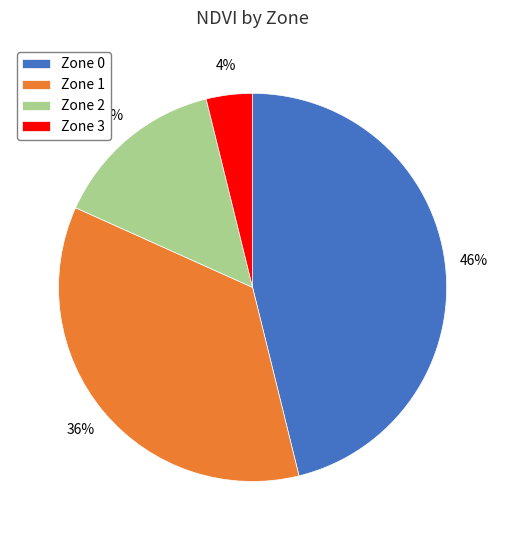

Is it true that Zone 0 is 46% of the pie?

True